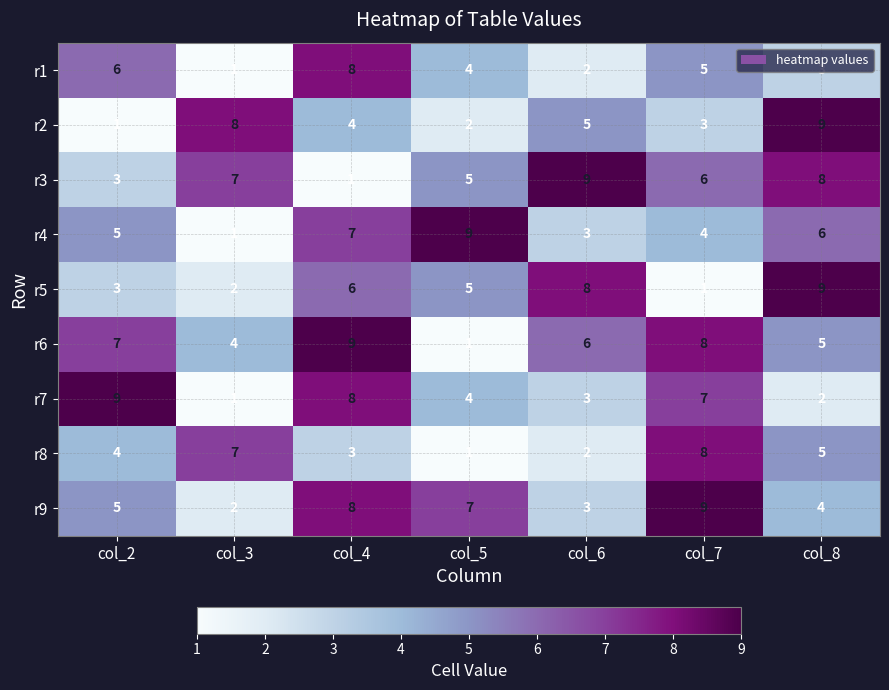

What is the difference between the maximum and minimum values in the r7 series?

8